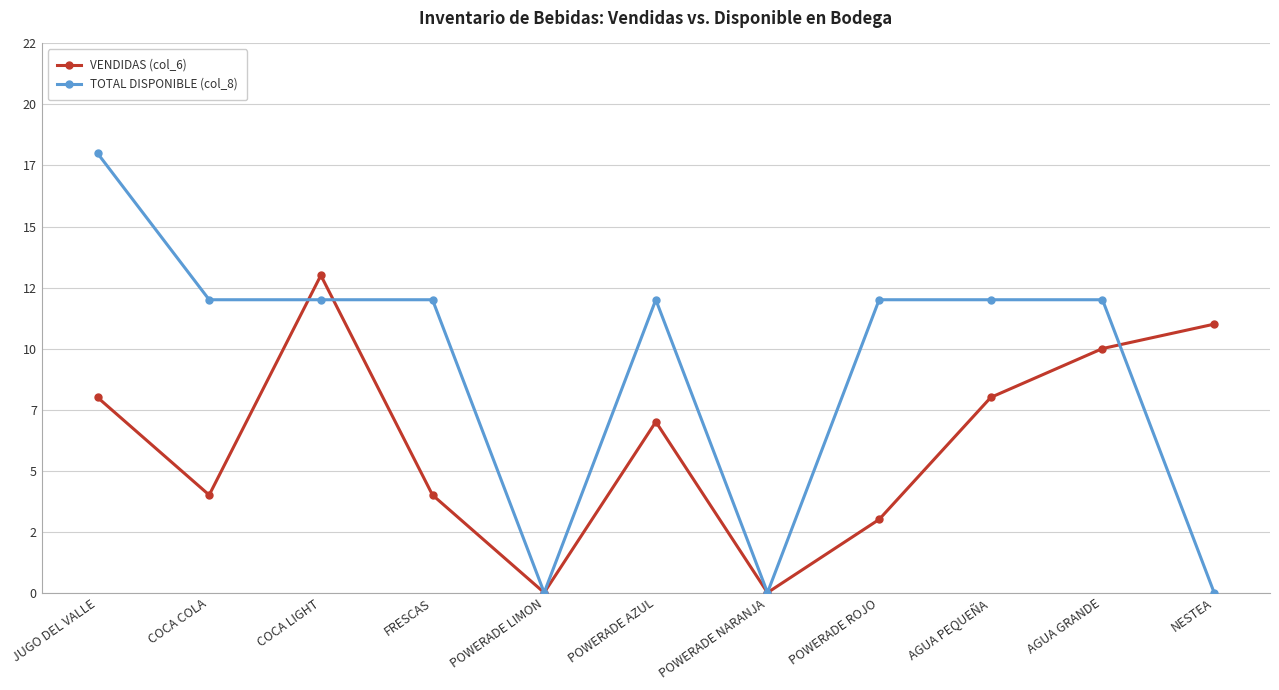

Rank the series by their average value, from highest to lowest.

TOTAL DISPONIBLE (col_8), VENDIDAS (col_6)